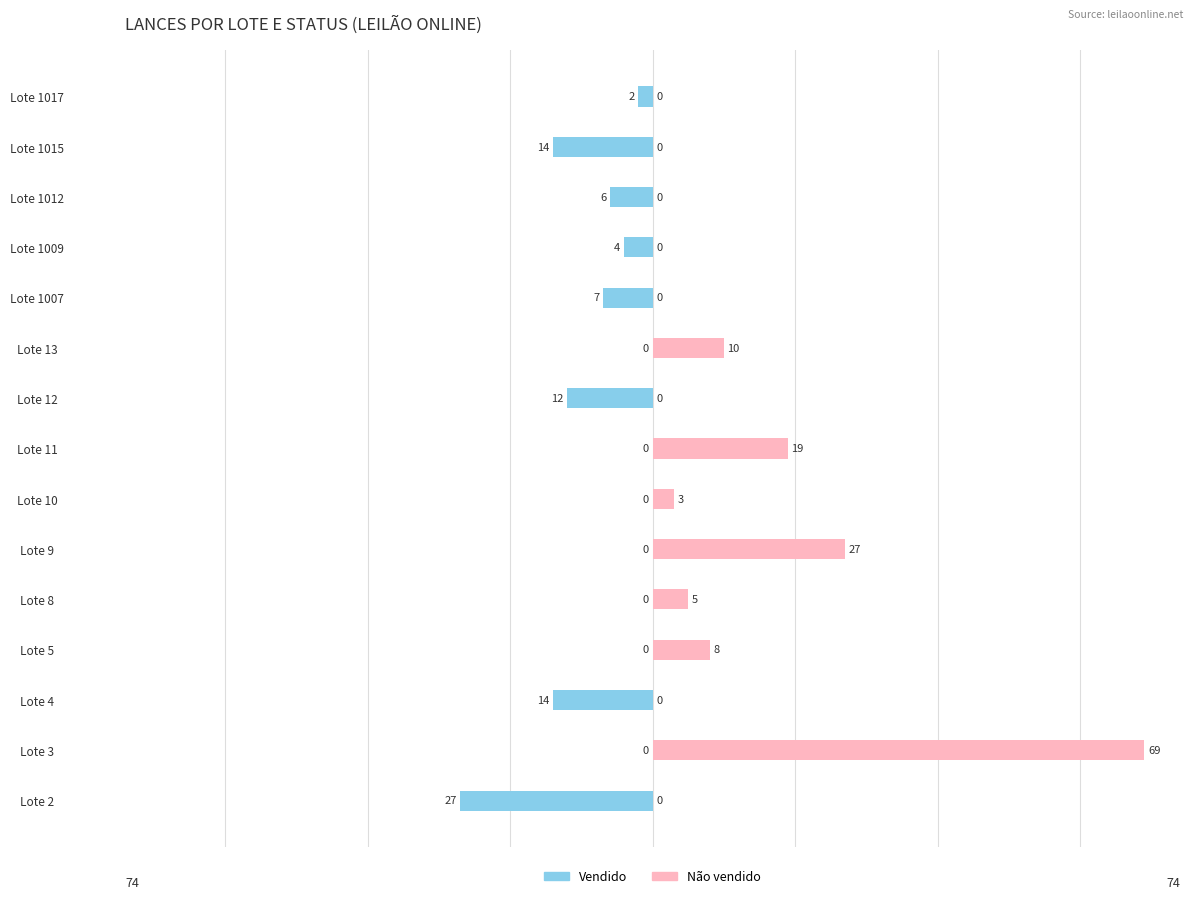

How many data points in Vendido are less than -2?

7